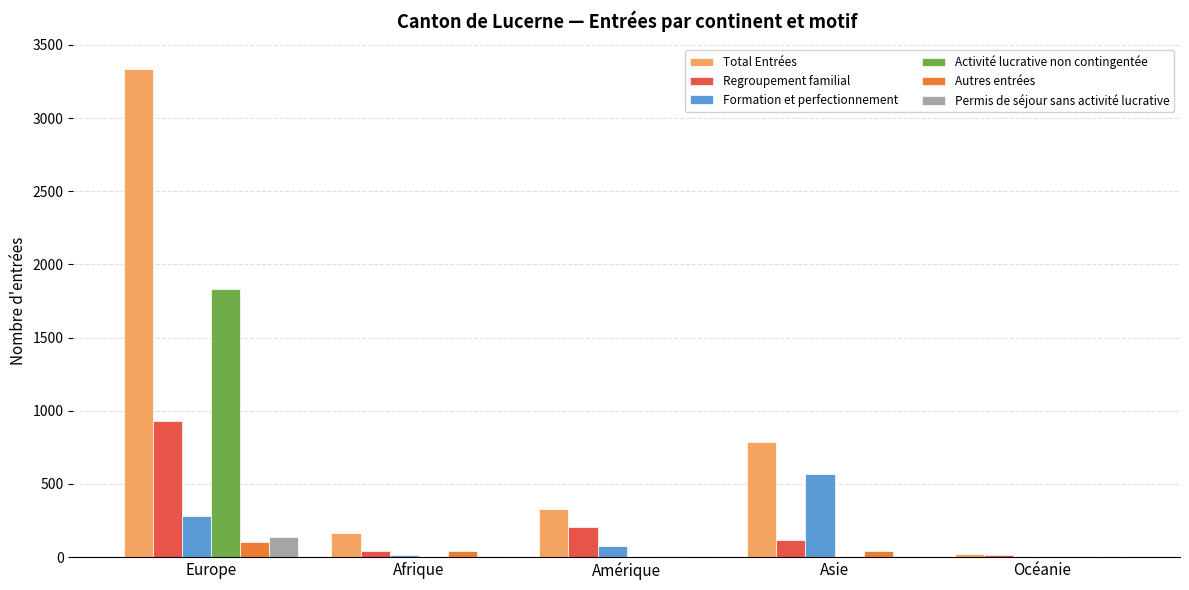

What is the maximum value shown in the chart?

3337